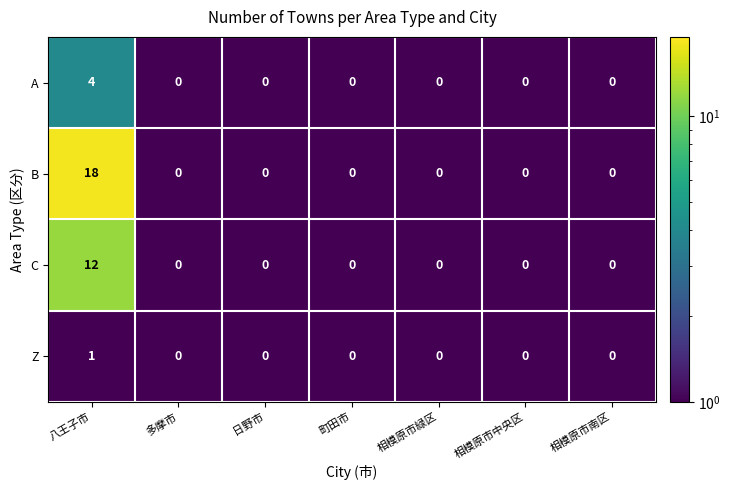

How many distinct data groups are displayed?

4